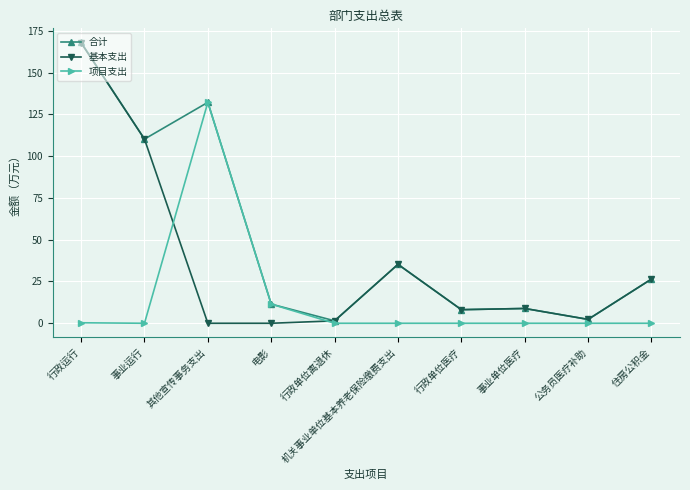

How many intersections are there between 项目支出 and 基本支出?

2